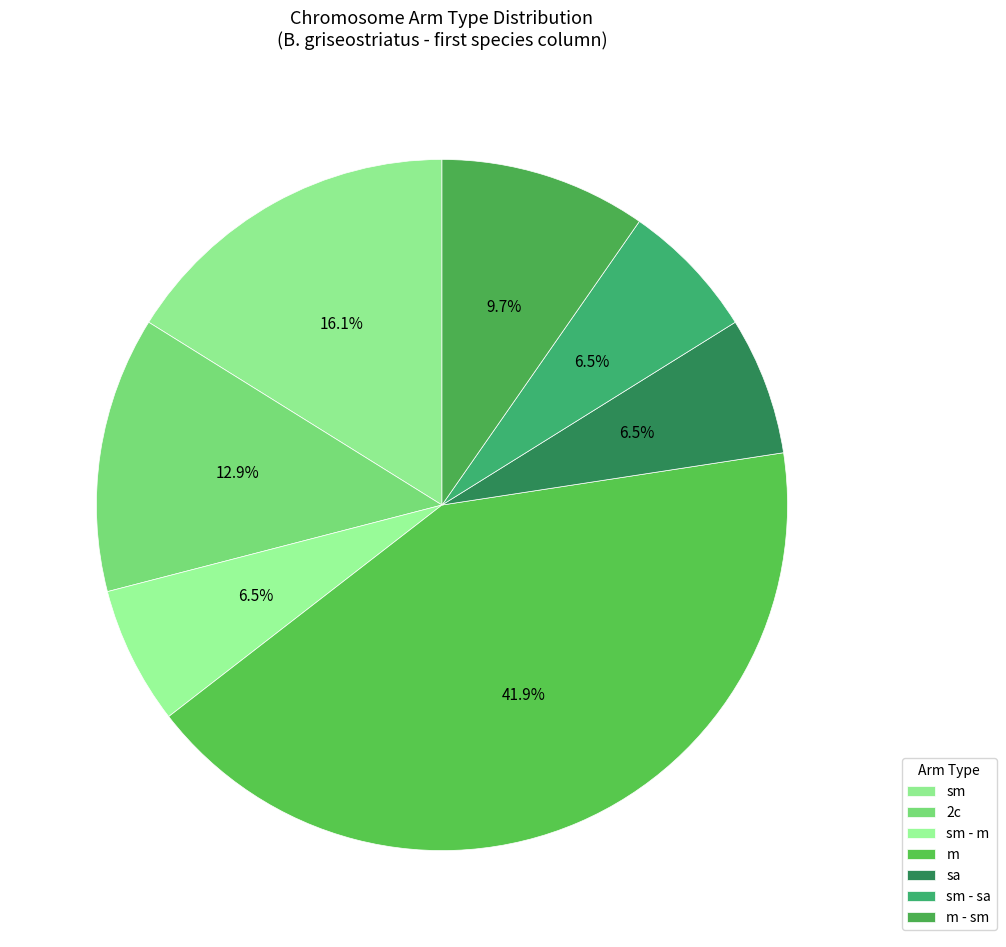

Count the number of slices in the pie.

7